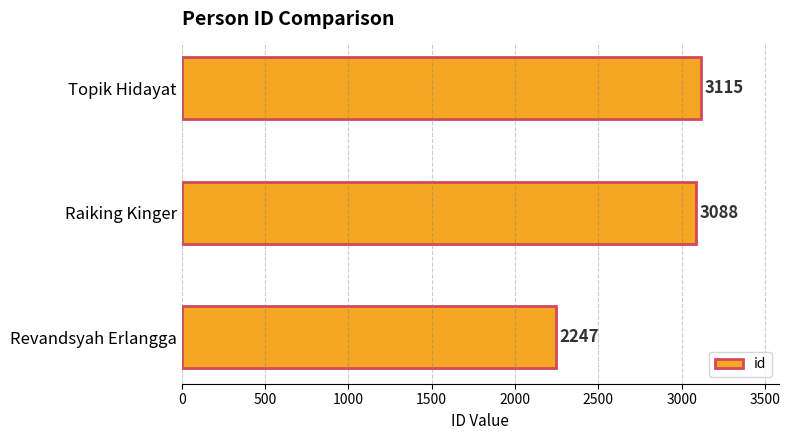

Between Revandsyah Erlangga and Raiking Kinger, which is larger?

Raiking Kinger